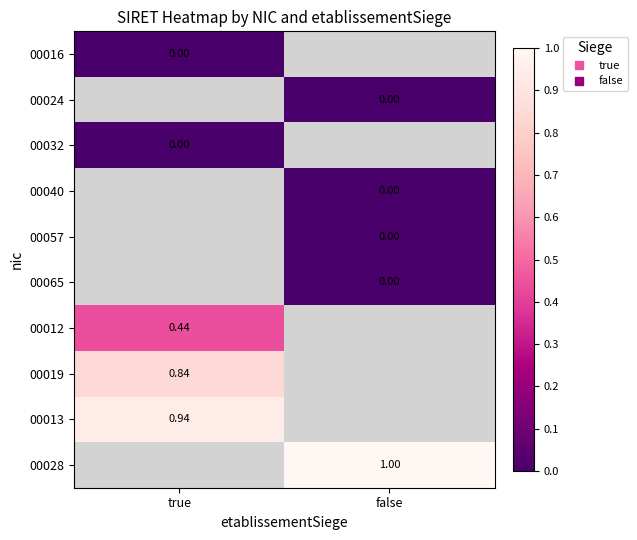

Is the value of 00032 at true greater than the value of 00016 at false?

No